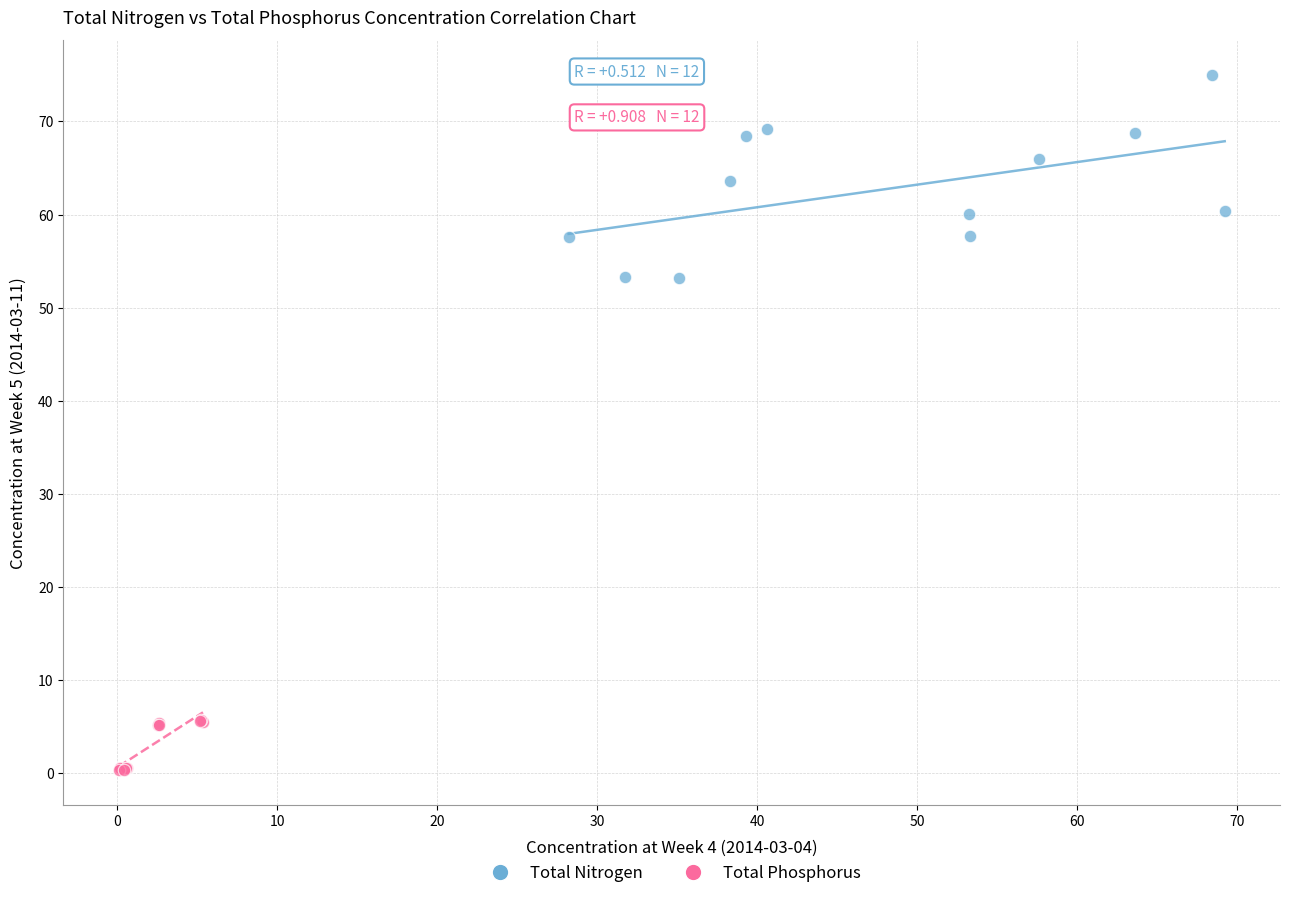

Which series reaches the maximum Y coordinate?

Total Nitrogen